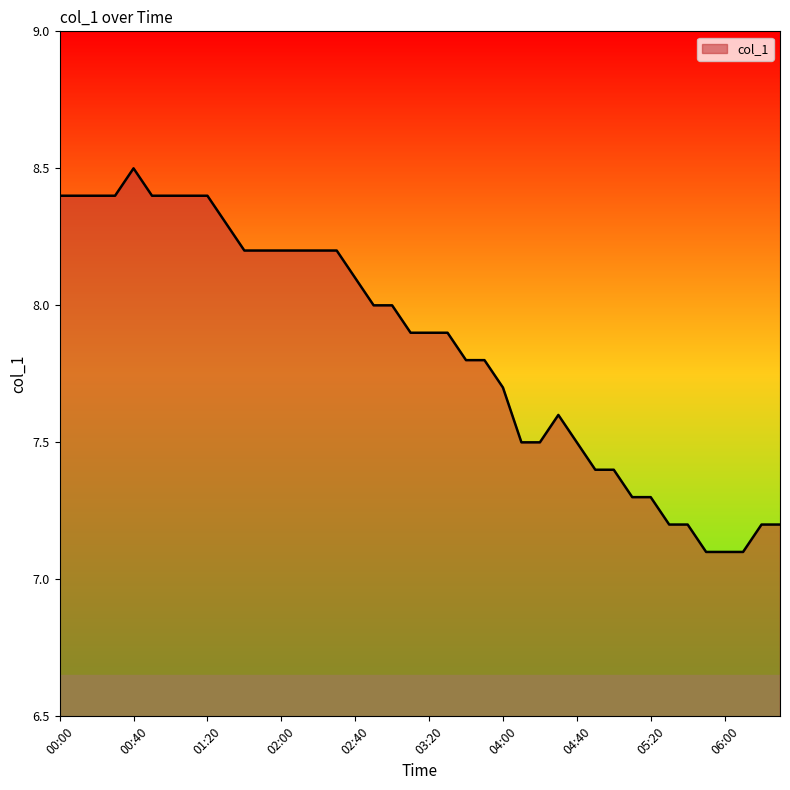

Reading left to right, what are all the values shown in this chart?

8.4	8.4	8.4	8.4	8.5	8.4	8.4	8.4	8.4	8.3	8.2	8.2	8.2	8.2	8.2	8.2	8.1	8.0	8.0	7.9	7.9	7.9	7.8	7.8	7.7	7.5	7.5	7.6	7.5	7.4	7.4	7.3	7.3	7.2	7.2	7.1	7.1	7.1	7.2	7.2